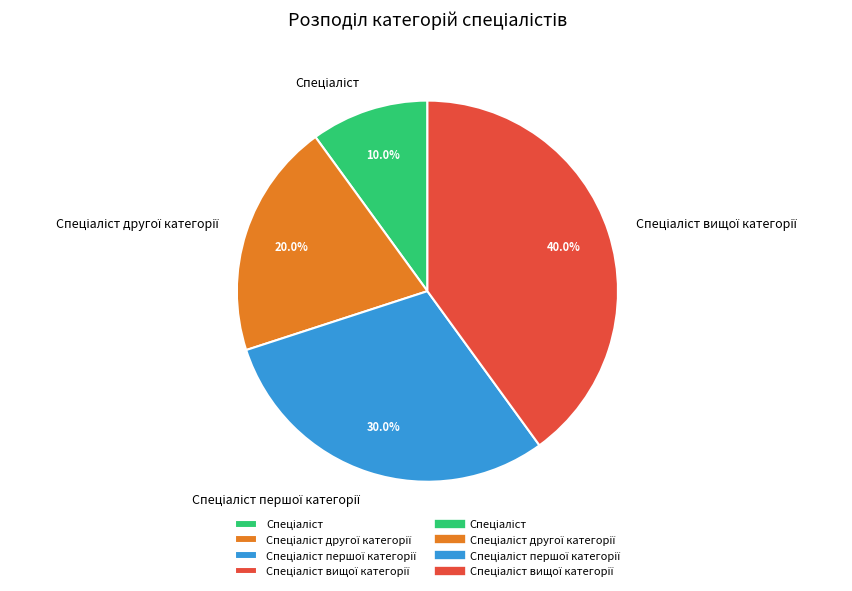

Is there a majority slice in this chart?

No